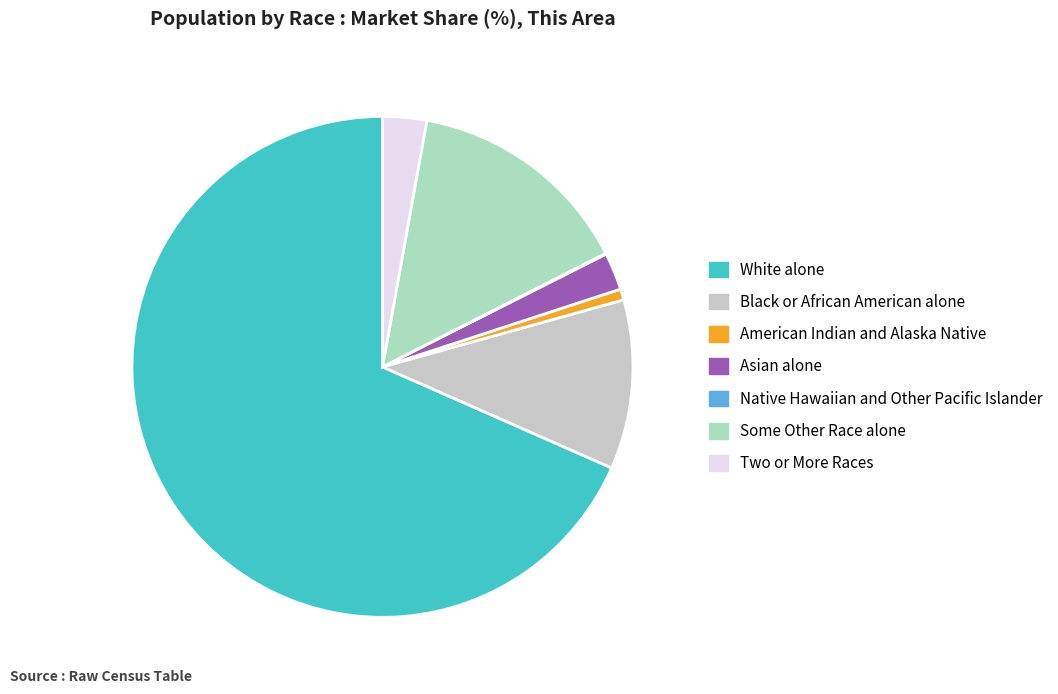

Which category has the smallest portion of the pie?

Native Hawaiian and Other Pacific Islander